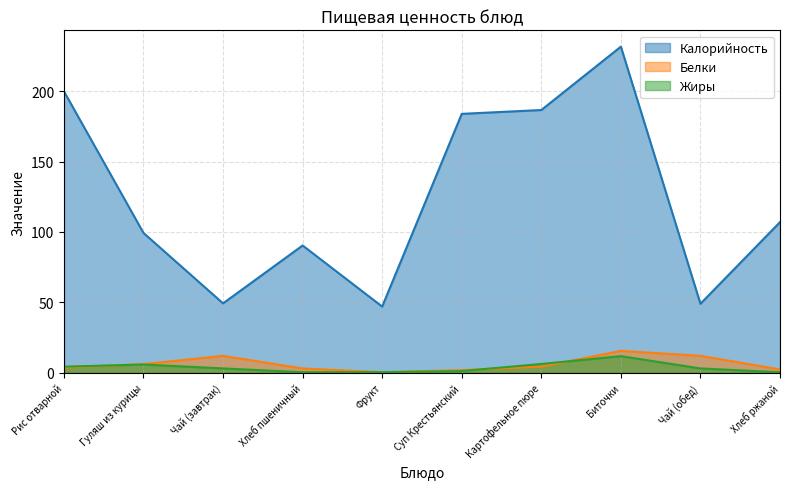

In Белки, how many points are lower than both neighbors (excluding endpoints)?

1